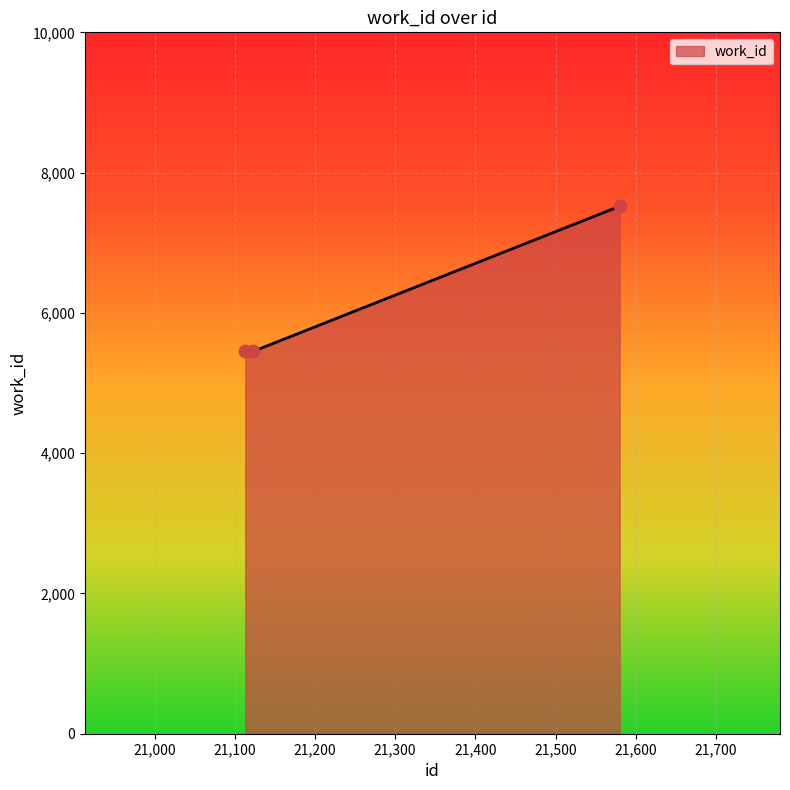

What is the sum of all values?

18424